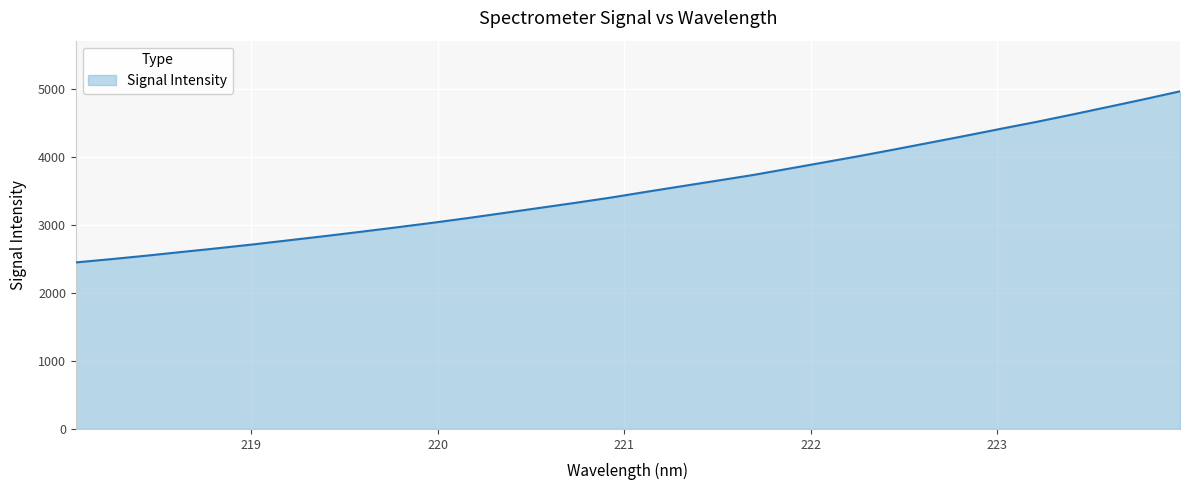

What is the difference between the maximum and minimum values?

2518.6